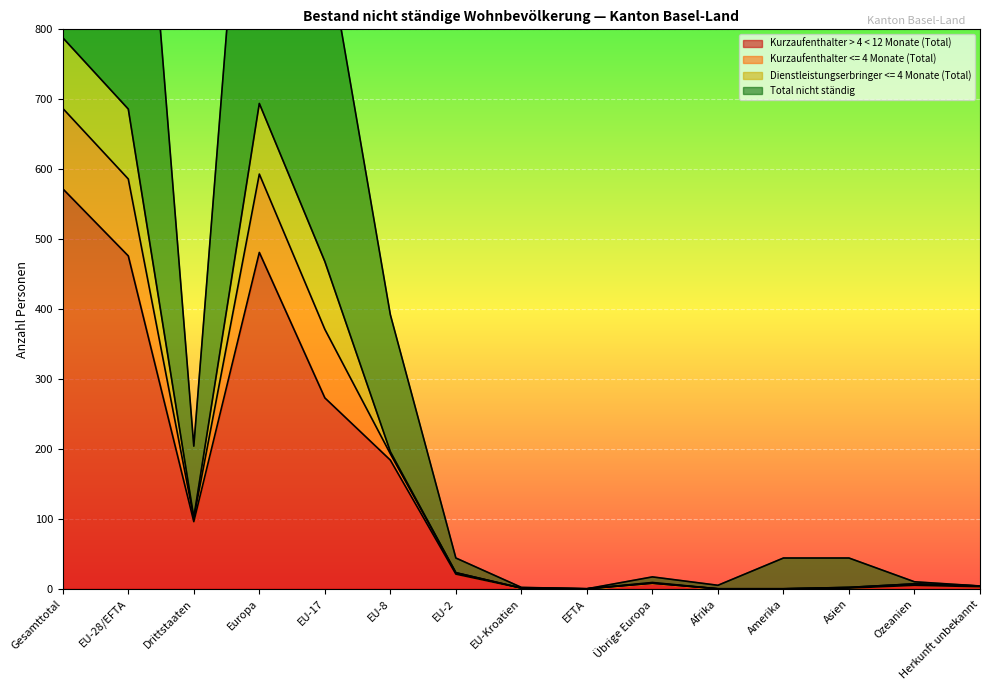

What position from the left is Asien?

13